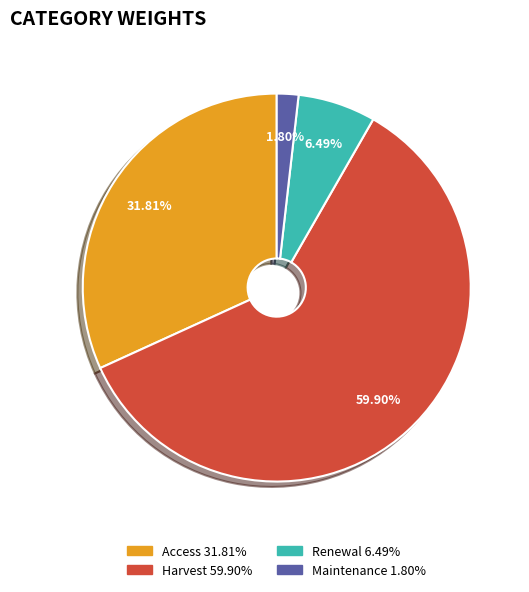

Does any single category account for the majority?

Yes